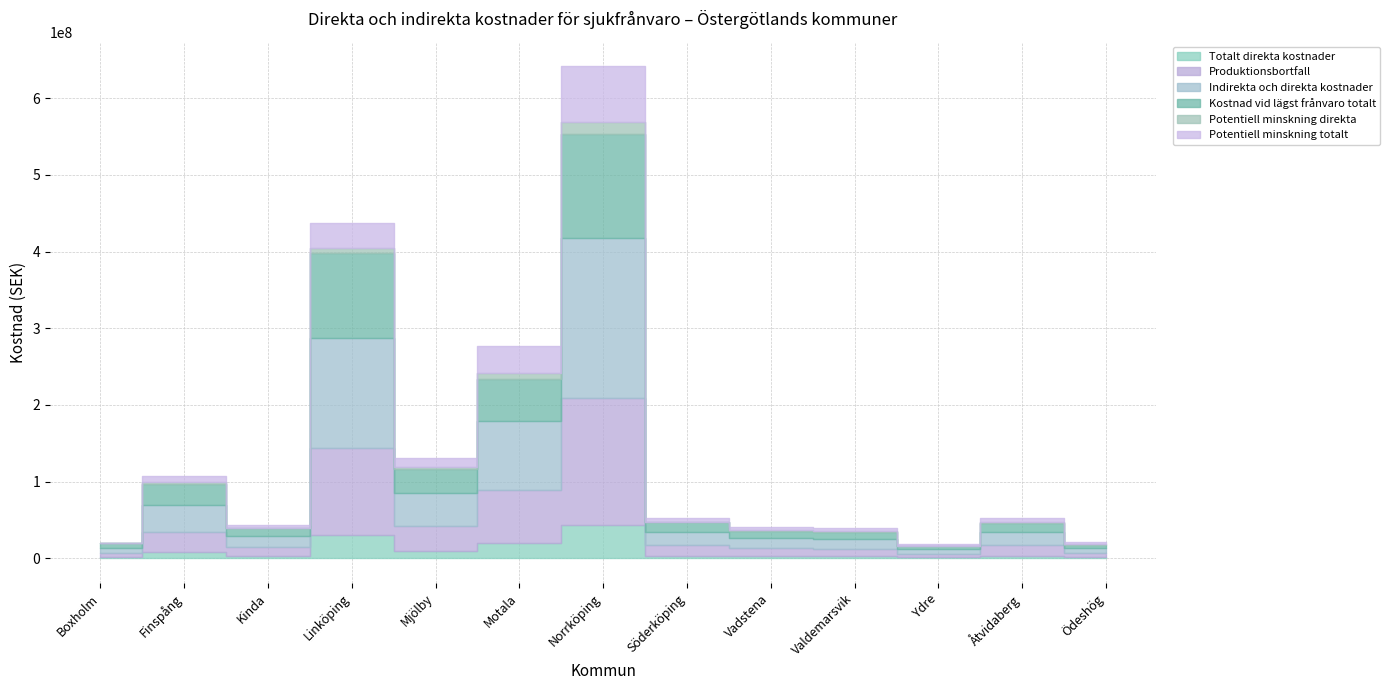

Is it true that Totalt direkta kostnader equals 8072587 at Finspång?

True